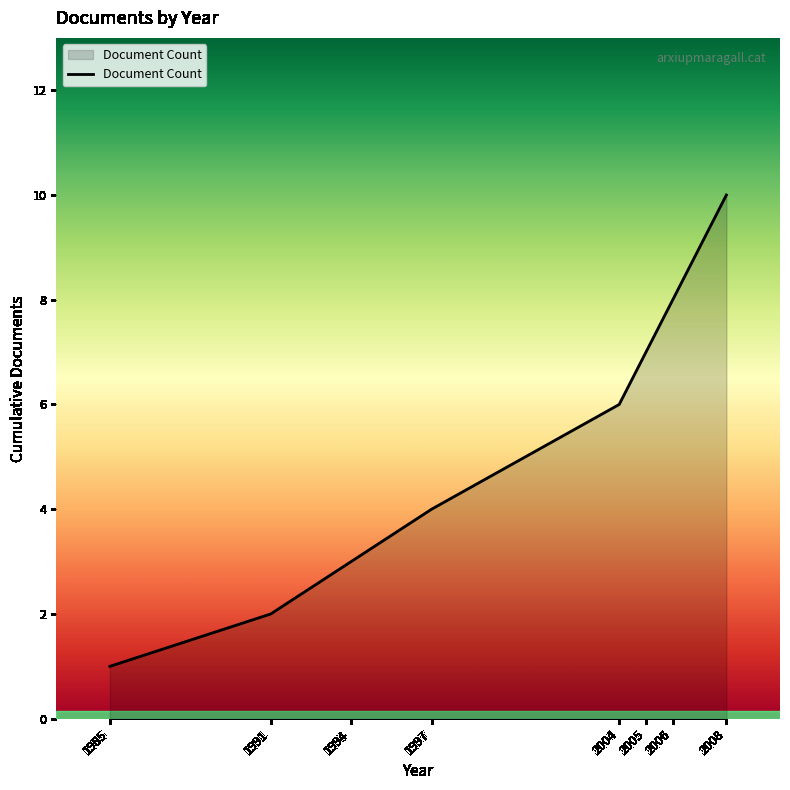

The value at 1997 is 1. True or false?

False